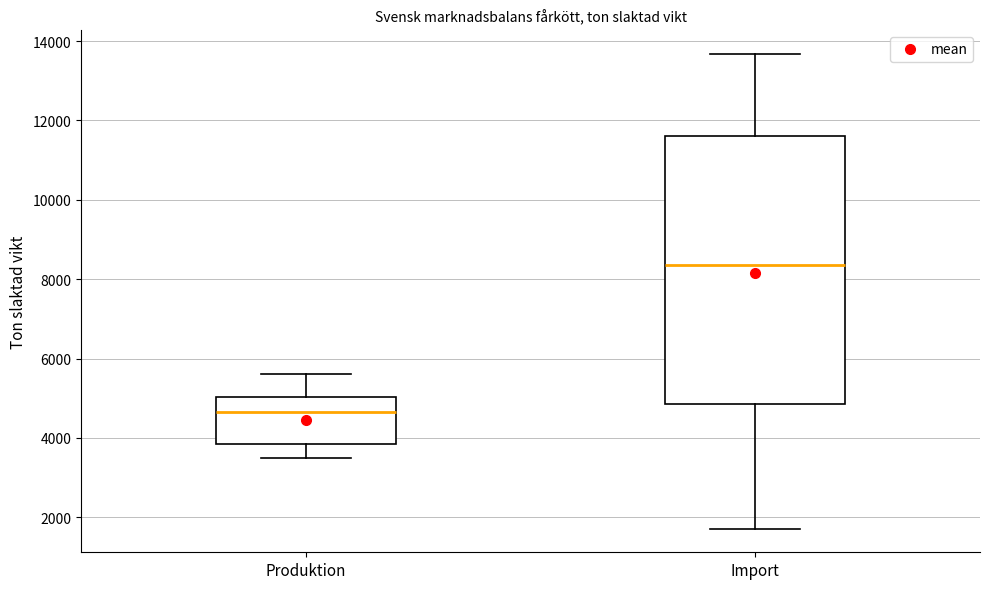

Which box's median line is the highest?

Import